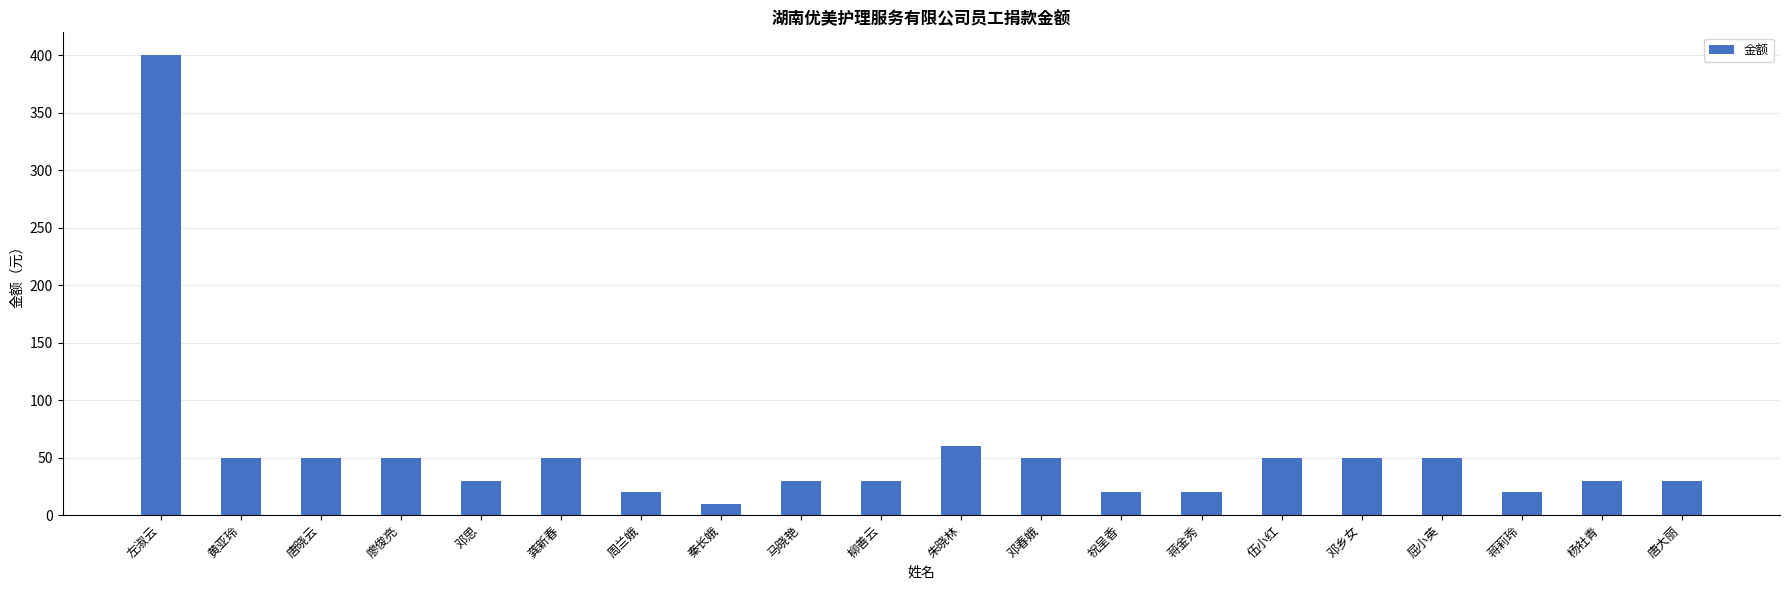

What is the greatest value displayed?

400